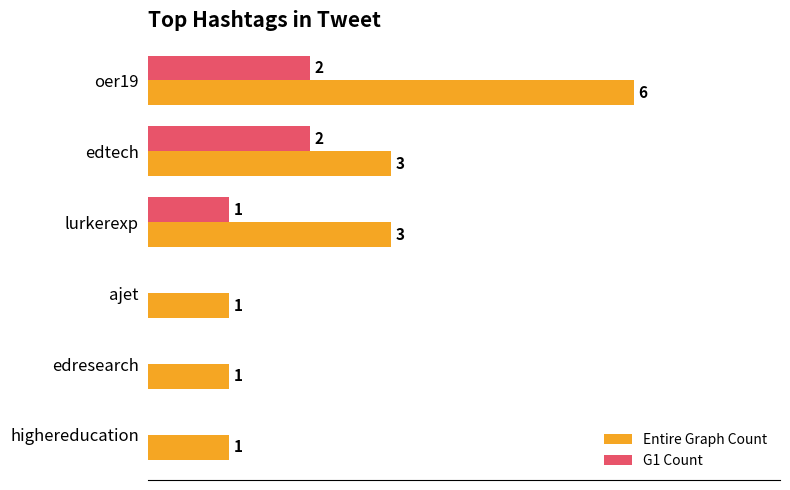

At which label is G1 Count closest to 1?

lurkerexp